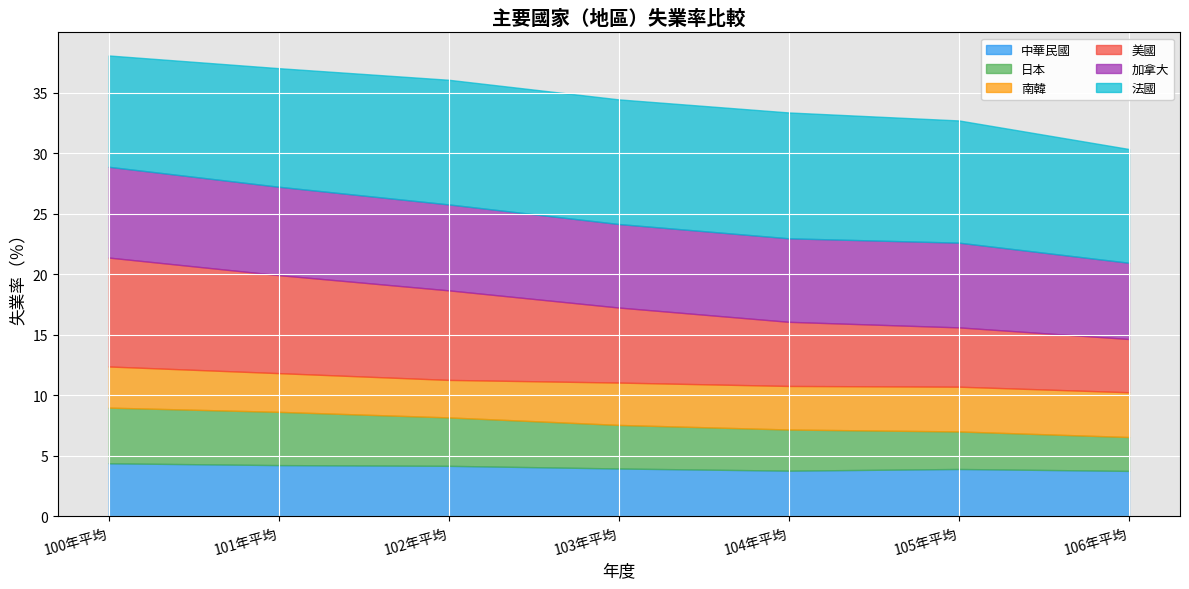

What is the minimum value for 美國?

4.4